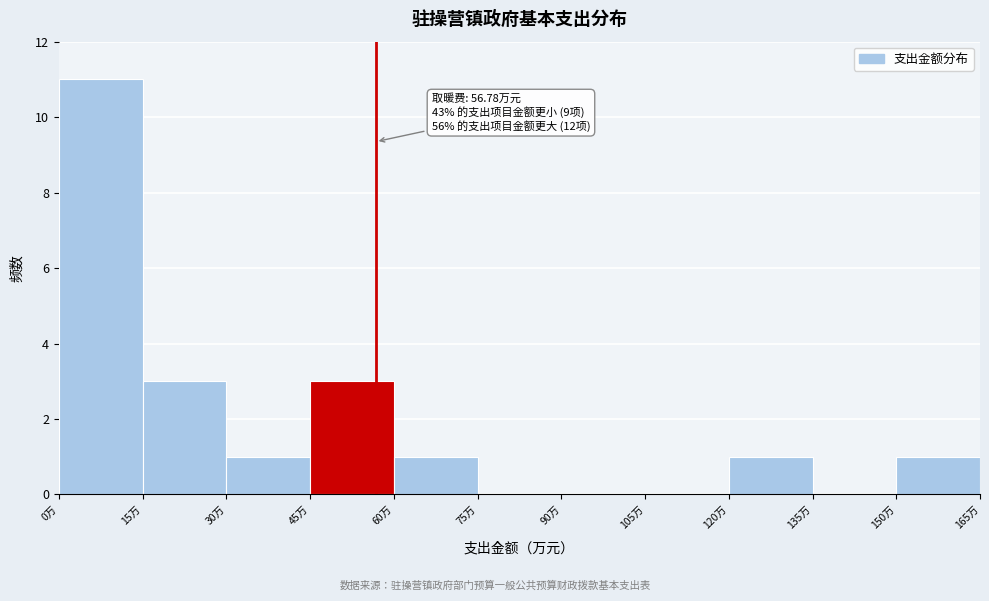

Over which range of the x-axis is the bar tallest?

0 to 15